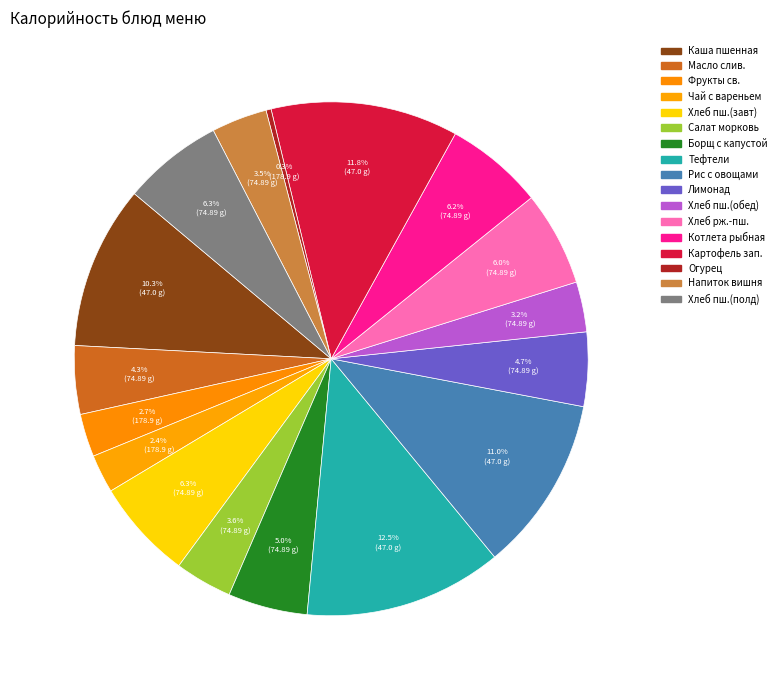

Which category has the biggest portion of the pie?

Тефтели паровые мясные